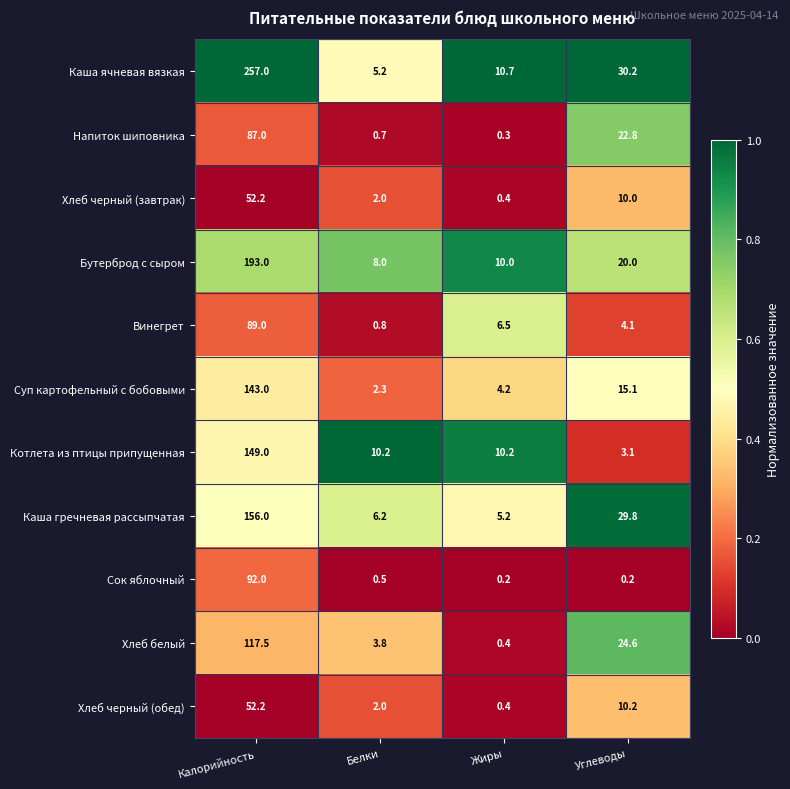

The Хлеб черный (завтрак) series shows 70.4 at Калорийность. True or false?

False